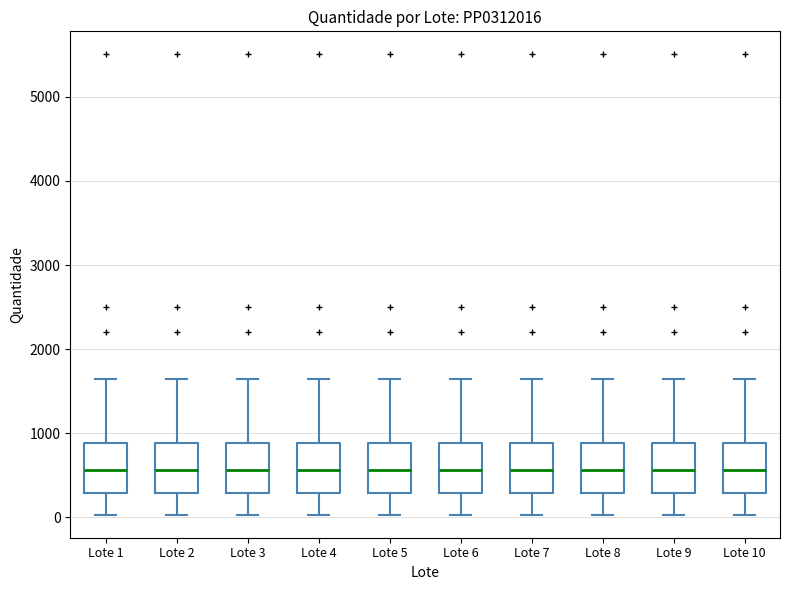

Reading left to right, transcribe this box plot: for each box, give where its median line is, the range the box spans, and where its two whiskers end, as read against the y-axis. The values are not printed on the chart, so give them approximately, as read against the axis.

Lote 1: median 600, box 300 to 900, whiskers 0 to 1700
Lote 2: median 600, box 300 to 900, whiskers 0 to 1700
Lote 3: median 600, box 300 to 900, whiskers 0 to 1700
Lote 4: median 600, box 300 to 900, whiskers 0 to 1700
Lote 5: median 600, box 300 to 900, whiskers 0 to 1700
Lote 6: median 600, box 300 to 900, whiskers 0 to 1700
Lote 7: median 600, box 300 to 900, whiskers 0 to 1700
Lote 8: median 600, box 300 to 900, whiskers 0 to 1700
Lote 9: median 600, box 300 to 900, whiskers 0 to 1700
Lote 10: median 600, box 300 to 900, whiskers 0 to 1700